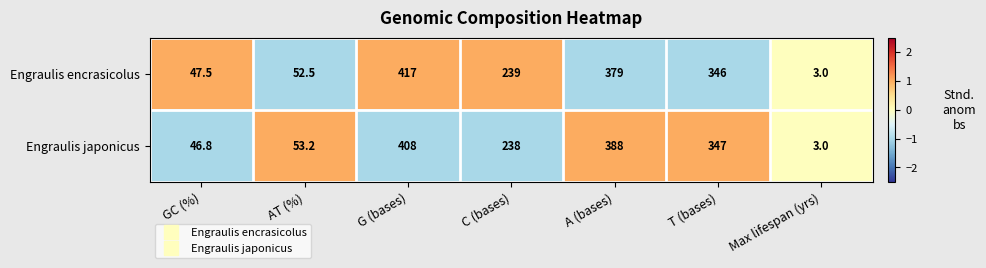

What is the maximum value shown in the chart?

417.0